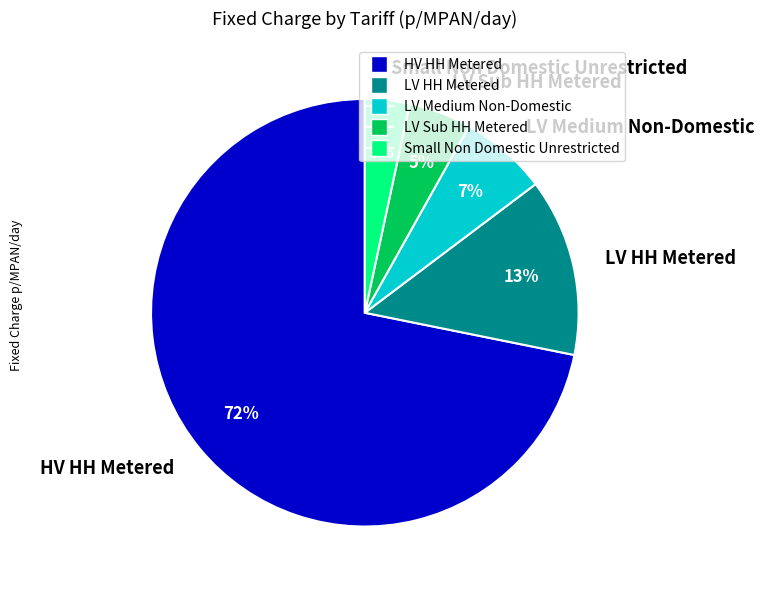

How many slices are in this pie chart?

5